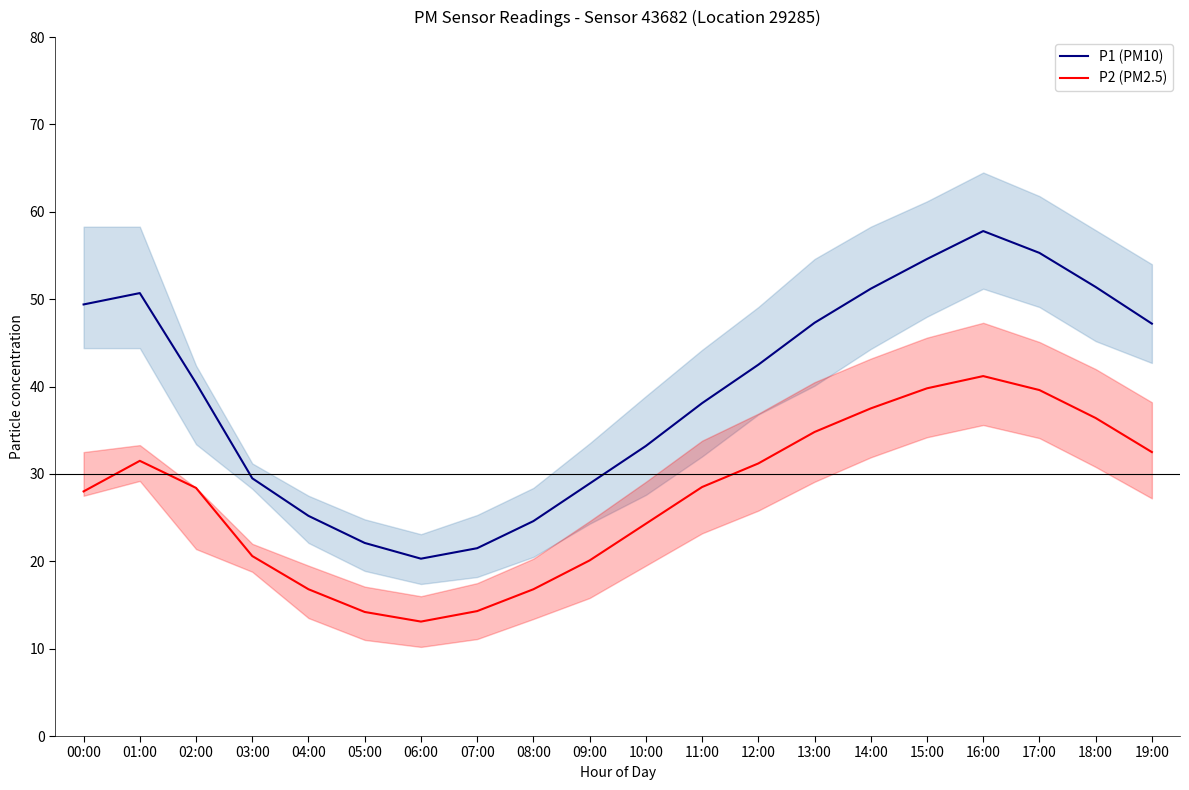

In P1 (PM10), how many points are higher than both neighbors (excluding endpoints)?

2